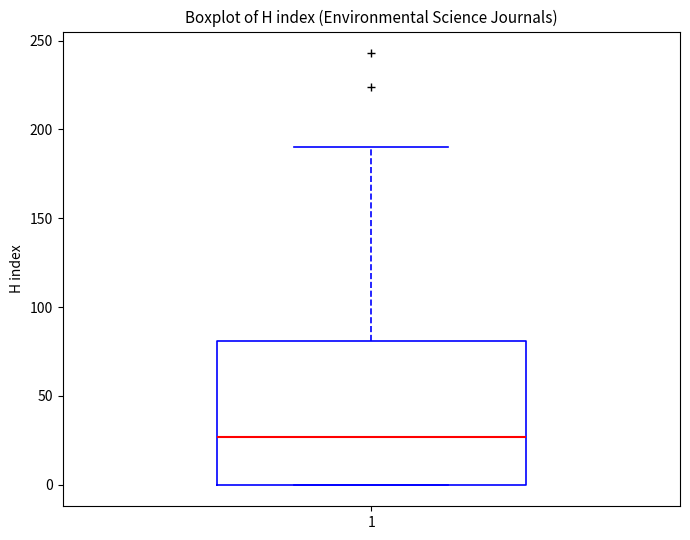

Transcribe this box plot: give where the median line is, the range the box spans, and where the two whiskers end, as read against the y-axis. The values are not printed on the chart, so give them approximately, as read against the axis.

median 25, box 0 to 80, whiskers 0 to 190